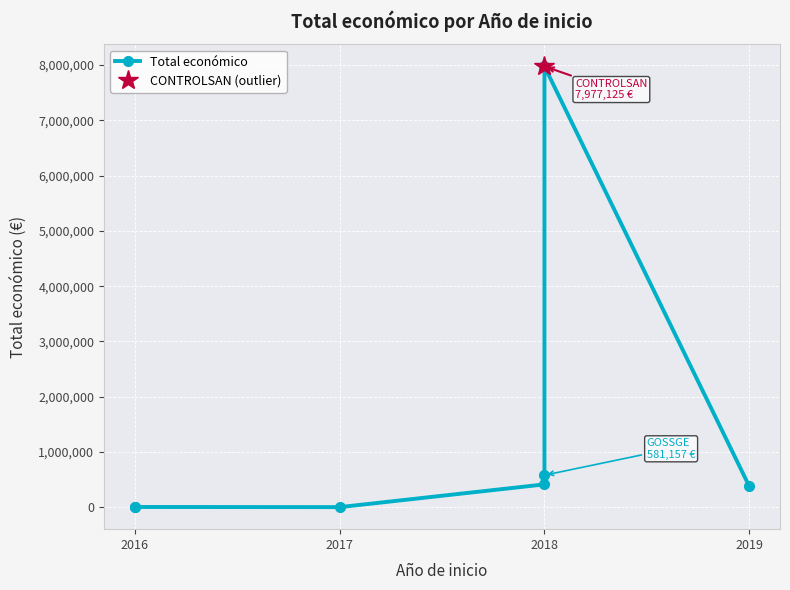

Where is the data nearest to the value 3990223?

2018